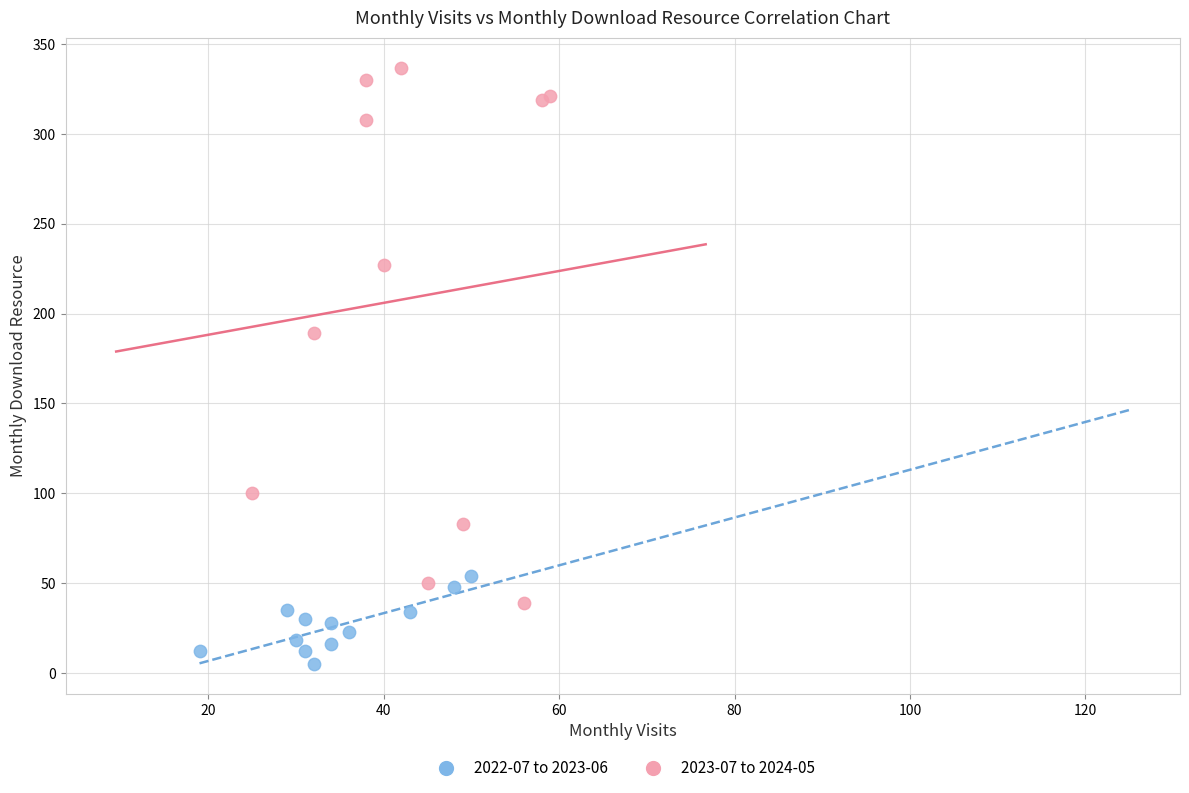

Which series reaches the minimum Y coordinate?

2022-07 to 2023-06